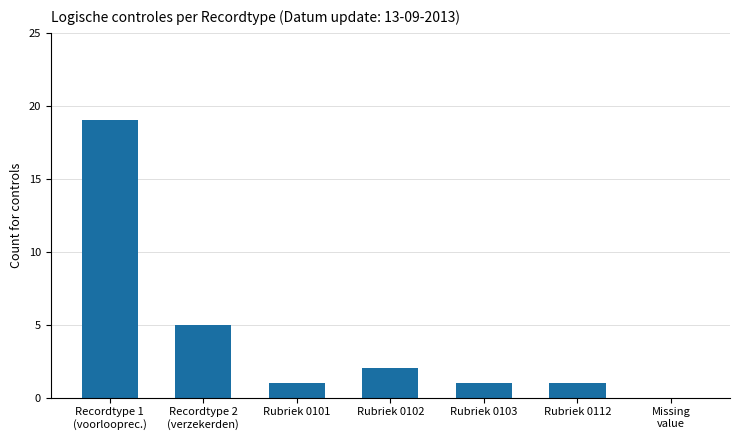

Approximately how many times larger is the value at Rubriek 0112 compared to Rubriek 0101?

1.0